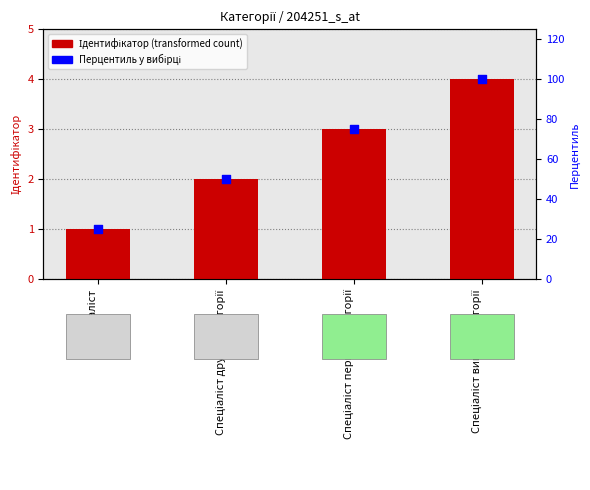

At which category is the sum across all series the highest?

Спеціаліст вищої категорії